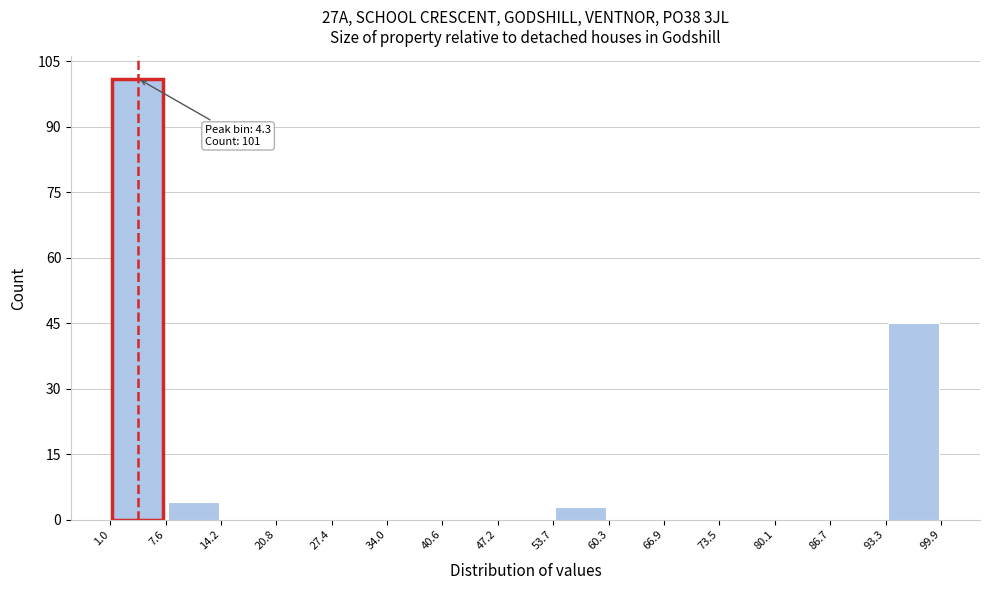

Which range on the x-axis has the tallest bar?

1.0 to 7.6